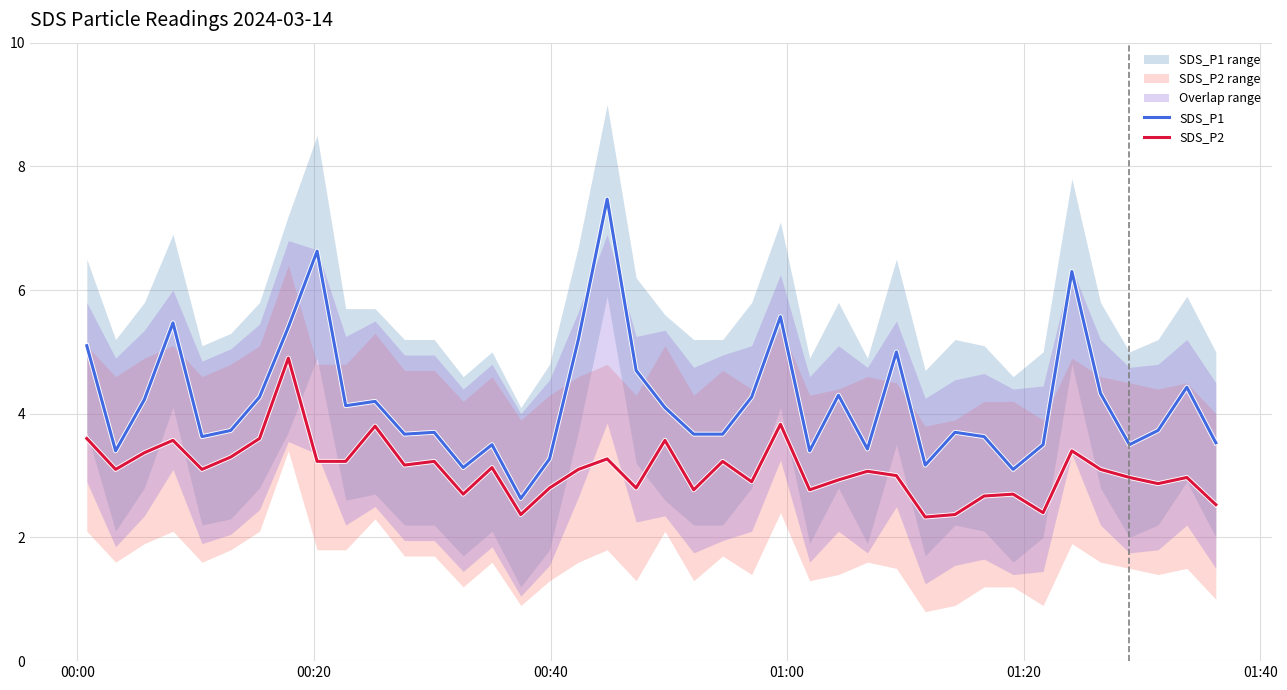

Rank the series by their maximum value, from lowest to highest.

SDS_P2, SDS_P1